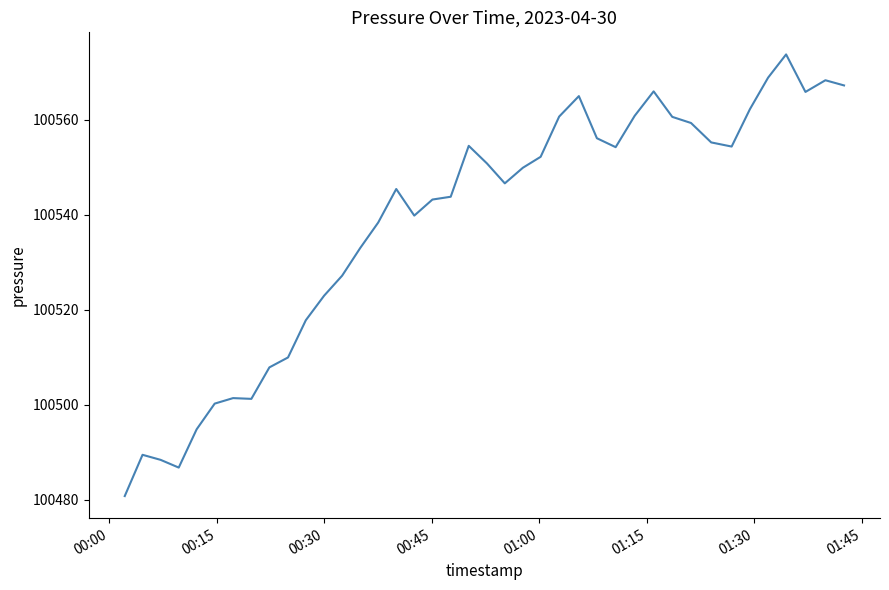

What is the sum of all values?

4021525.7